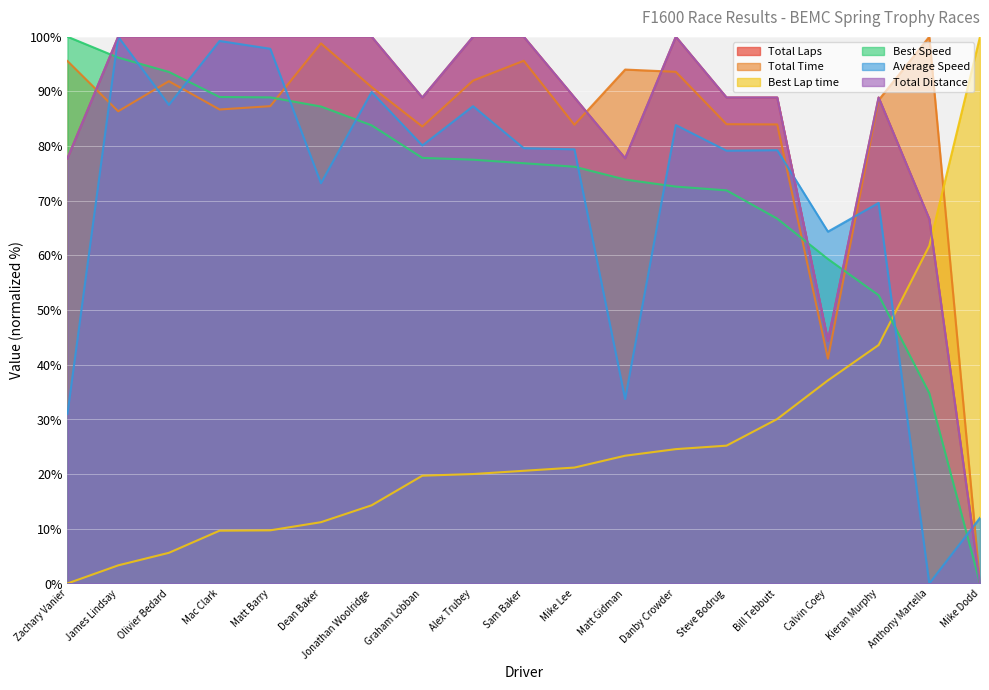

What position from the right is Sam Baker?

10